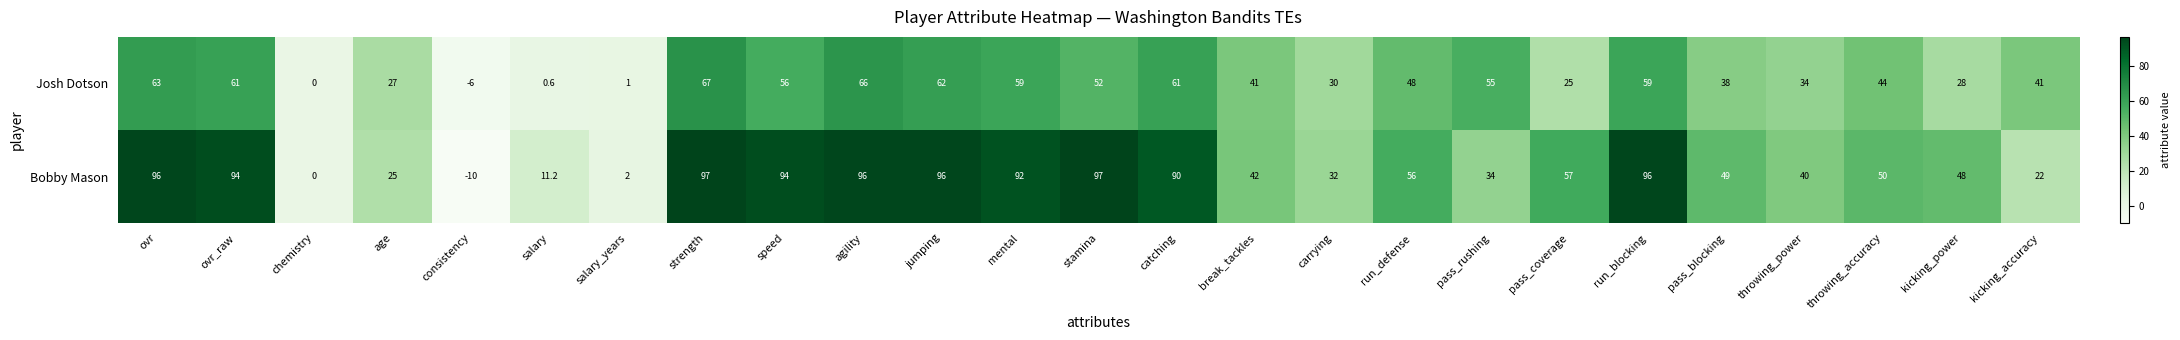

The value of Bobby Mason at salary_years is 1.0. True or false?

False